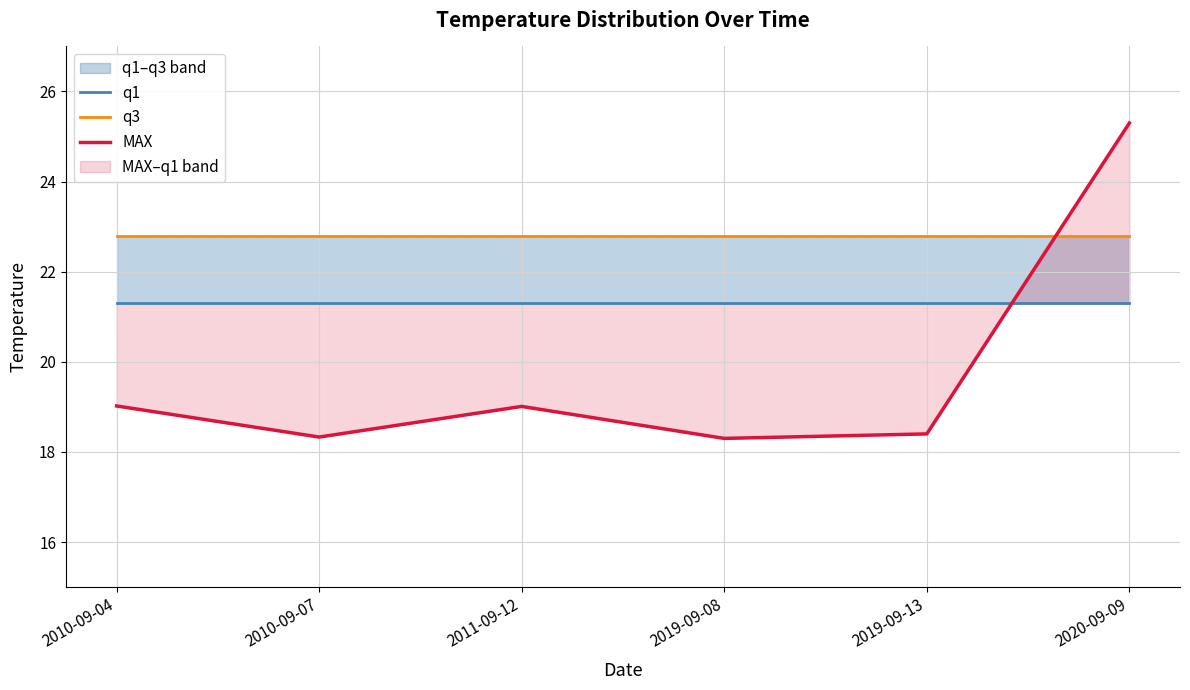

True or false: MAX has a value of 19.0 at 2011-09-12.

True